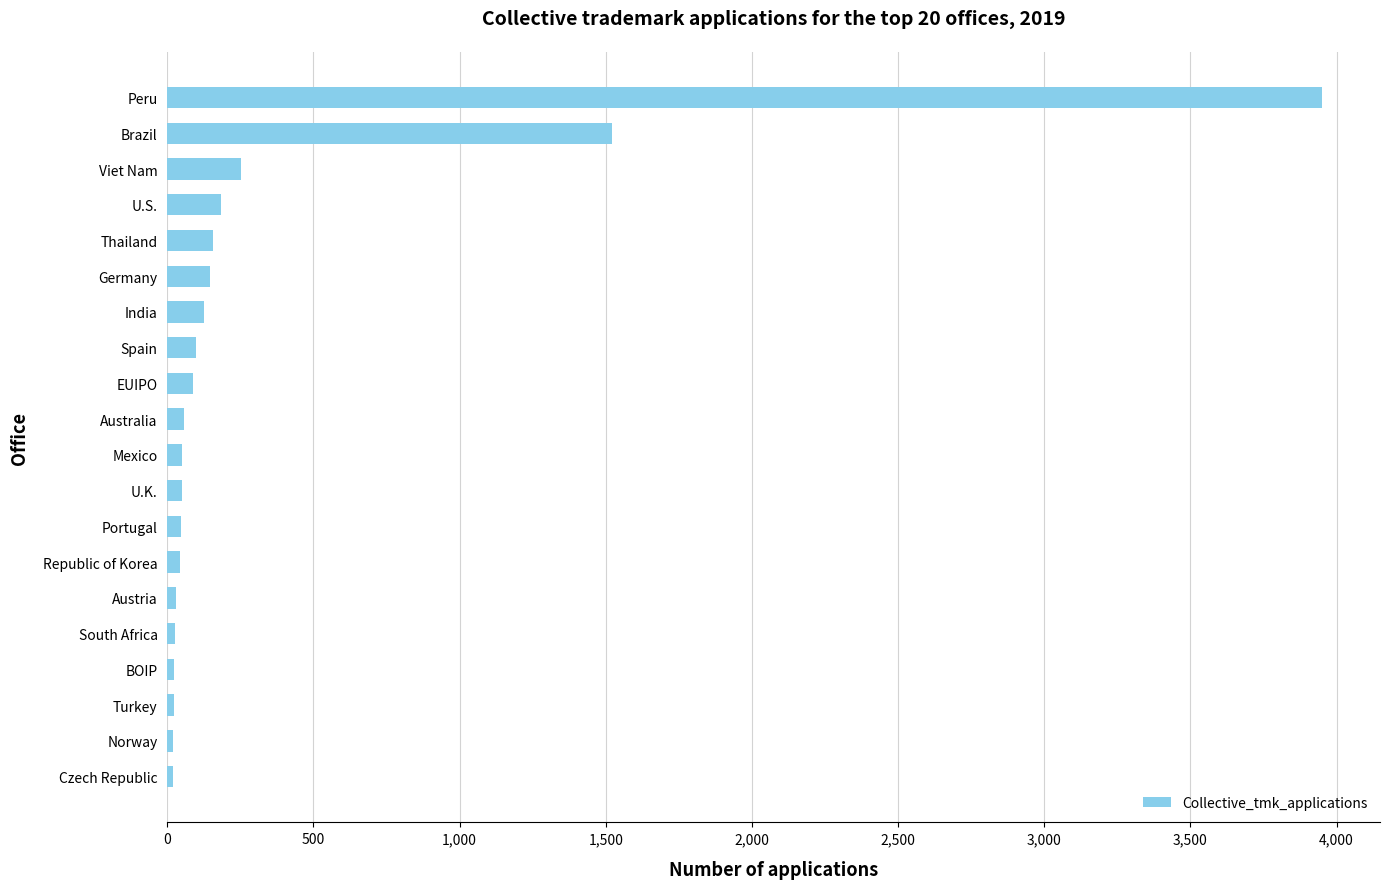

What is the label of the 13th bar from the bottom?

Spain